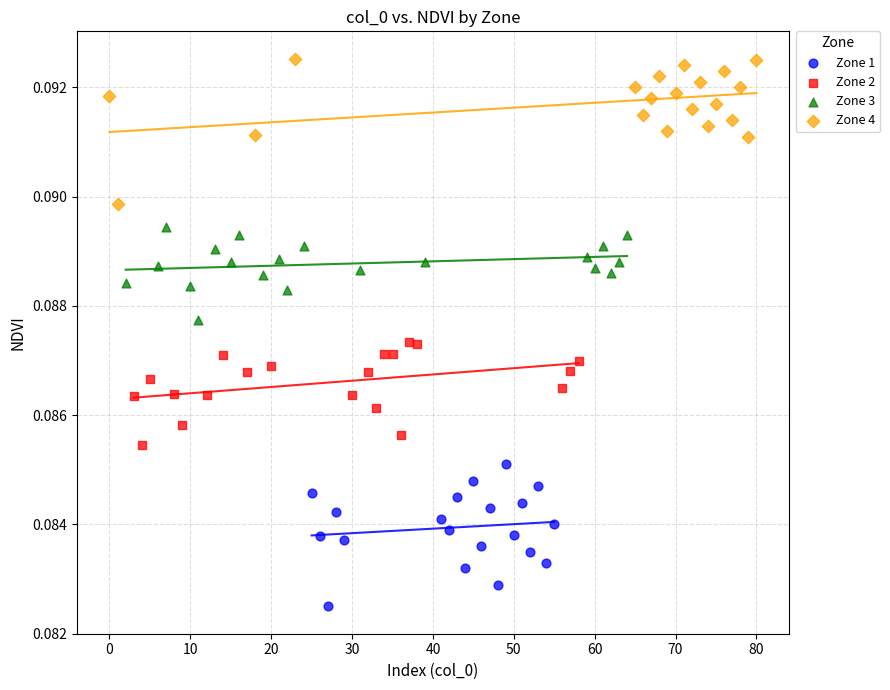

Which series contains the highest Y value?

Zone 4